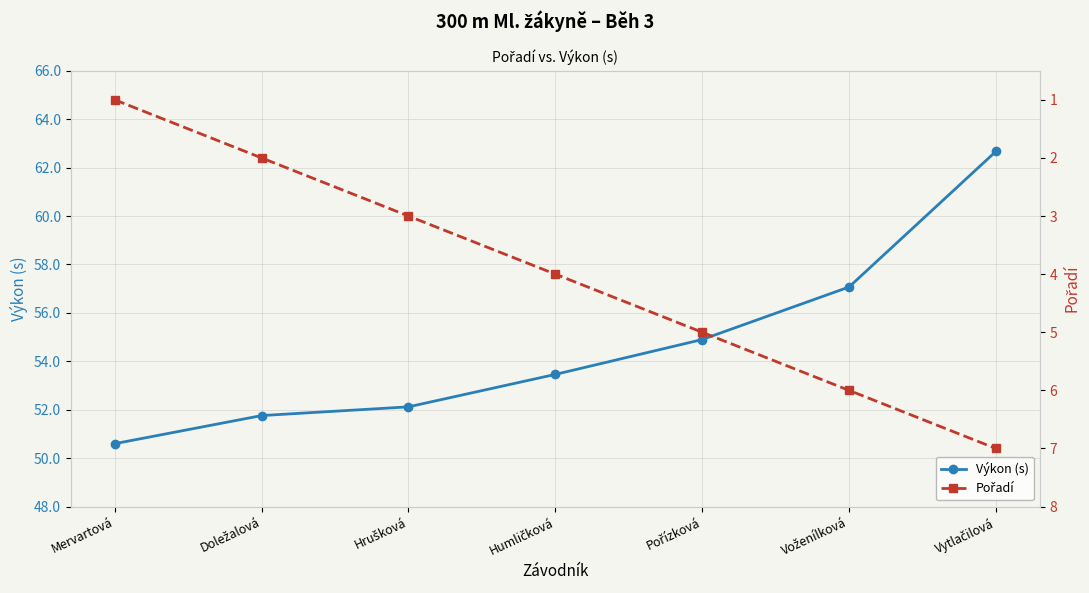

List the series in order of their peak value, highest first.

Výkon (s), Pořadí